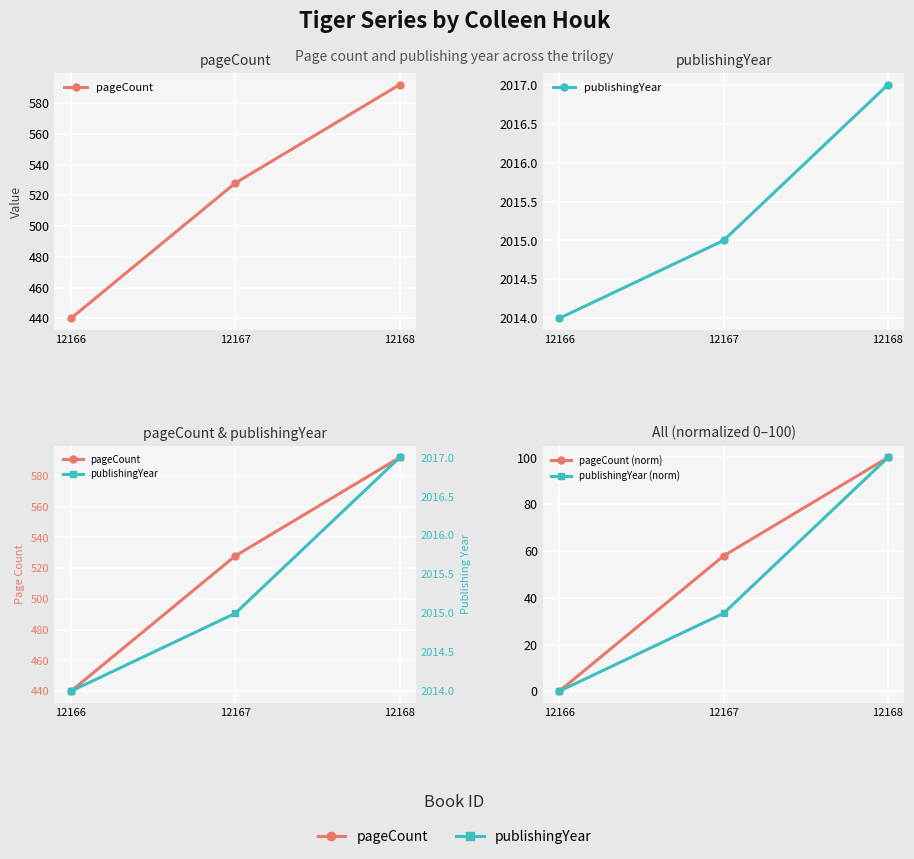

What are all the series names shown in the legend?

pageCount, publishingYear, pageCount (norm), publishingYear (norm)